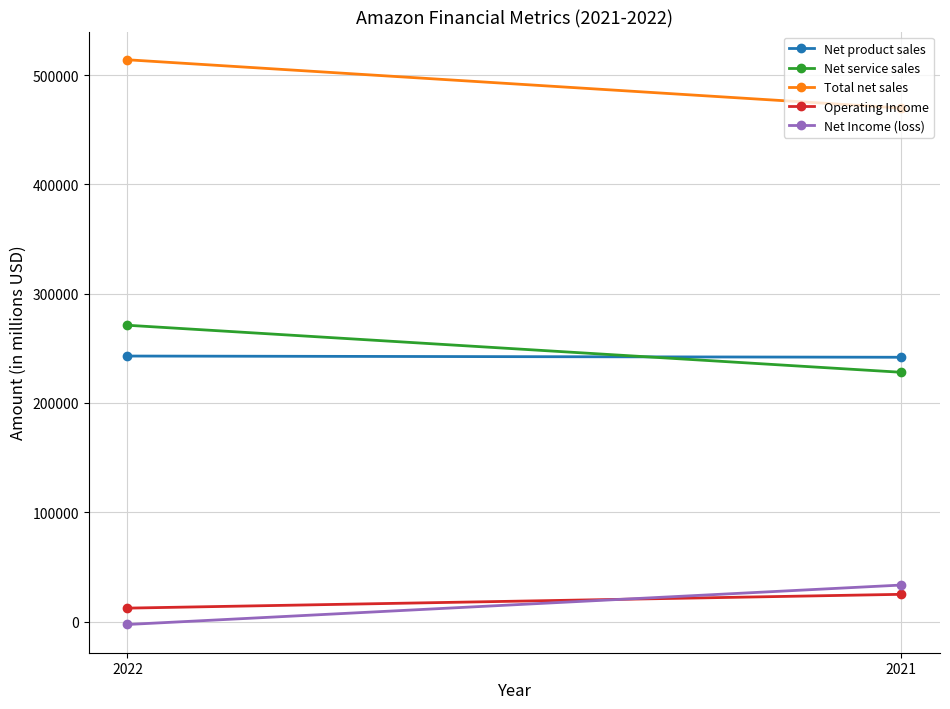

Which has a higher value, 2021 or 2022?

2022